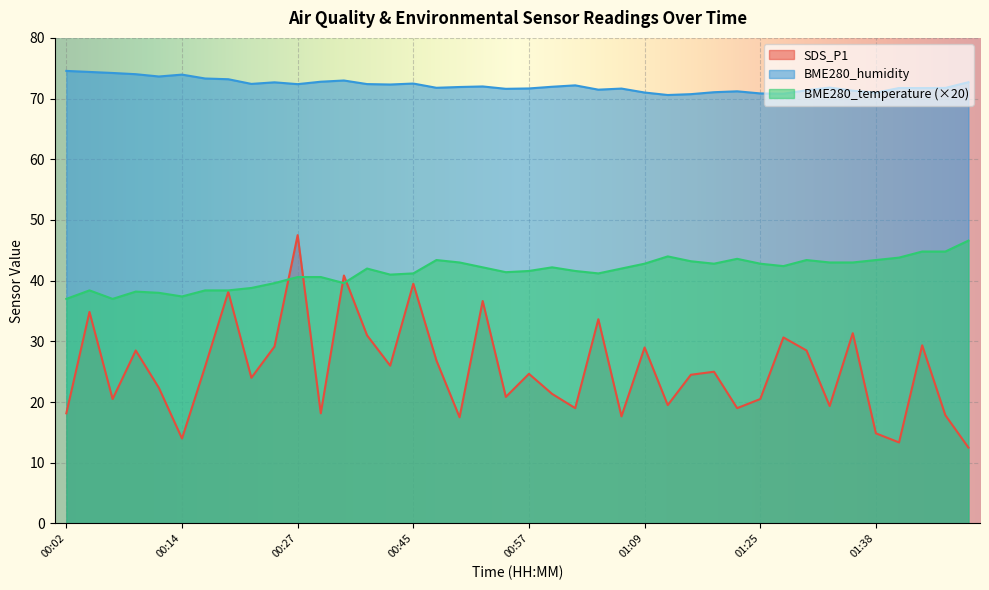

Does the chart display data point markers on the line(s)?

No